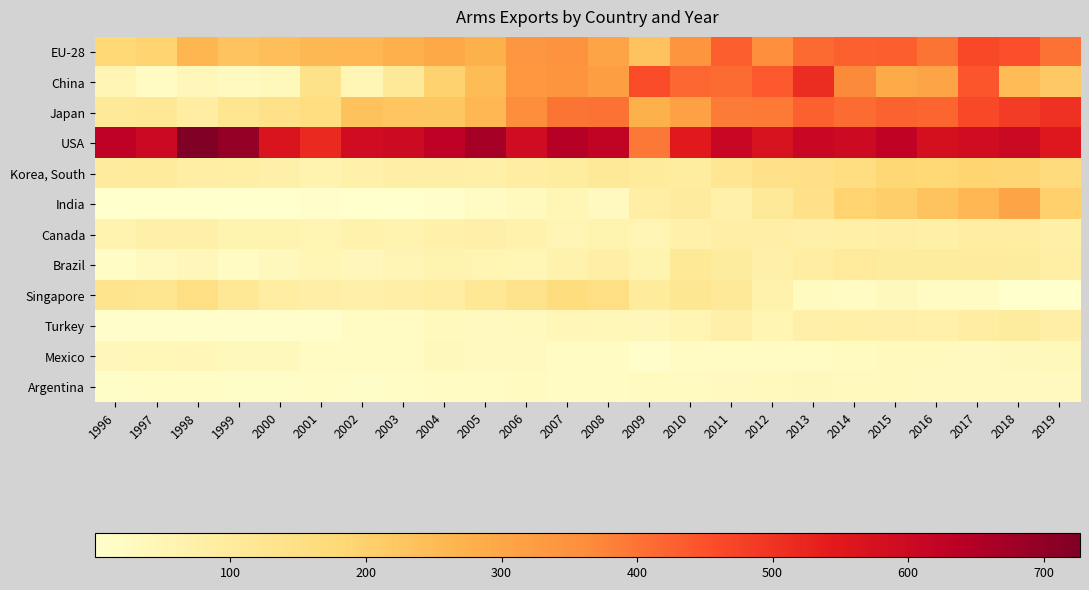

At how many categories does at least one series exceed 277?

24